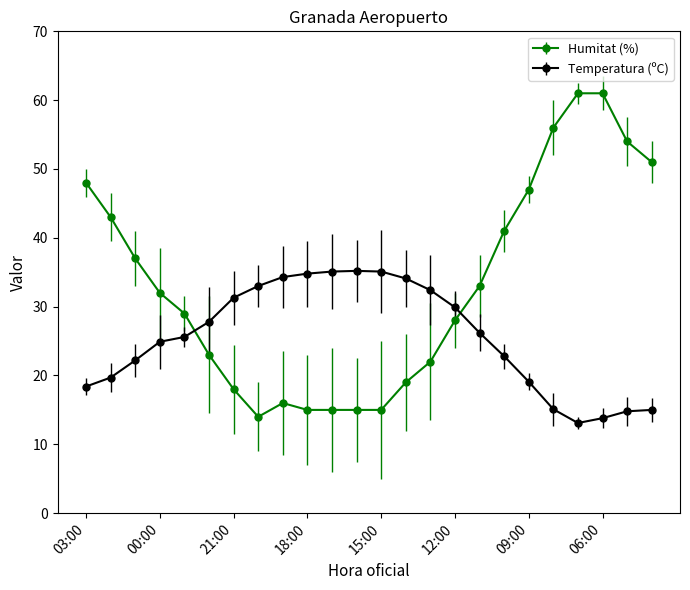

Which series has the largest total across all categories?

Humitat (%)